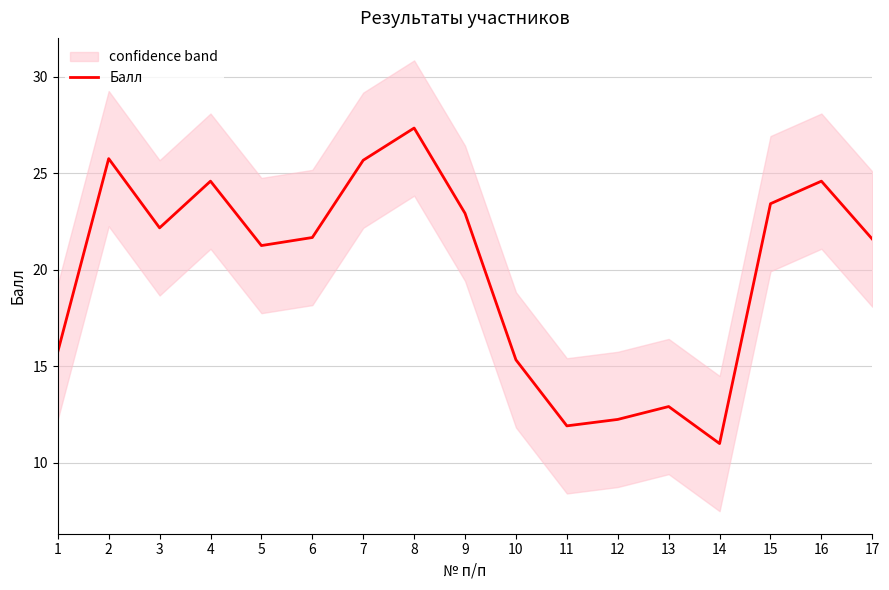

Where does the data first go above 21?

2